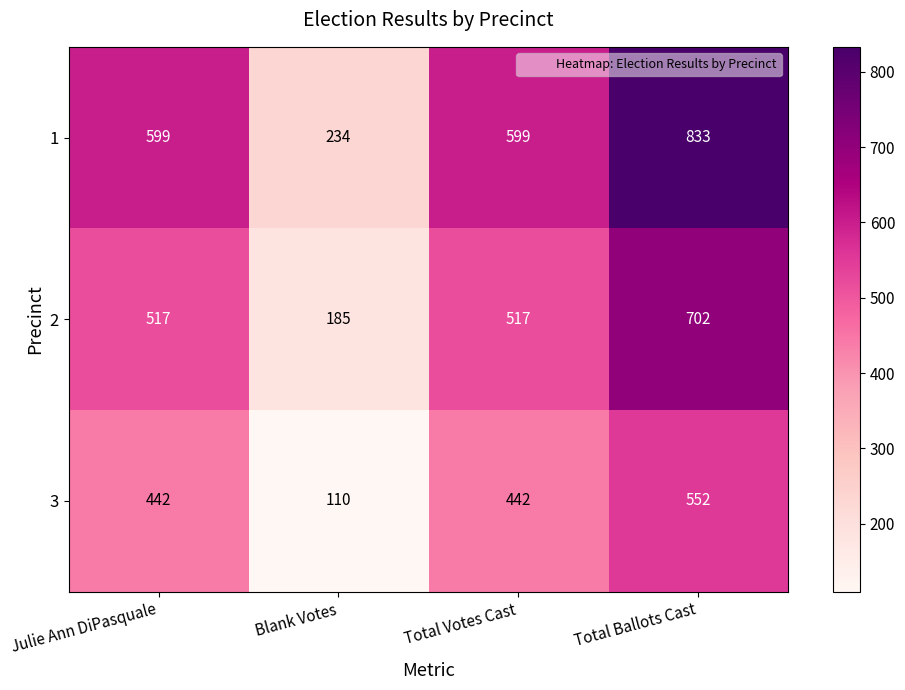

At which category is the sum across all series the highest?

Total Ballots Cast